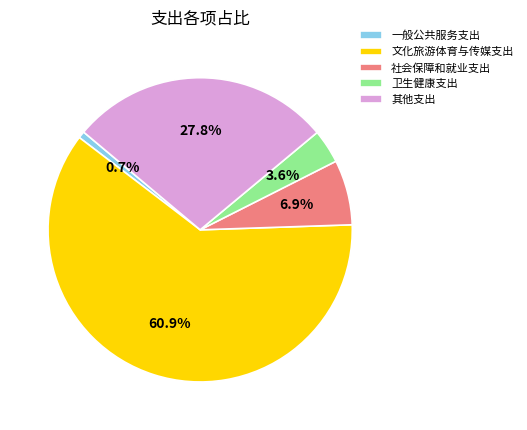

How many slices are in this pie chart?

5